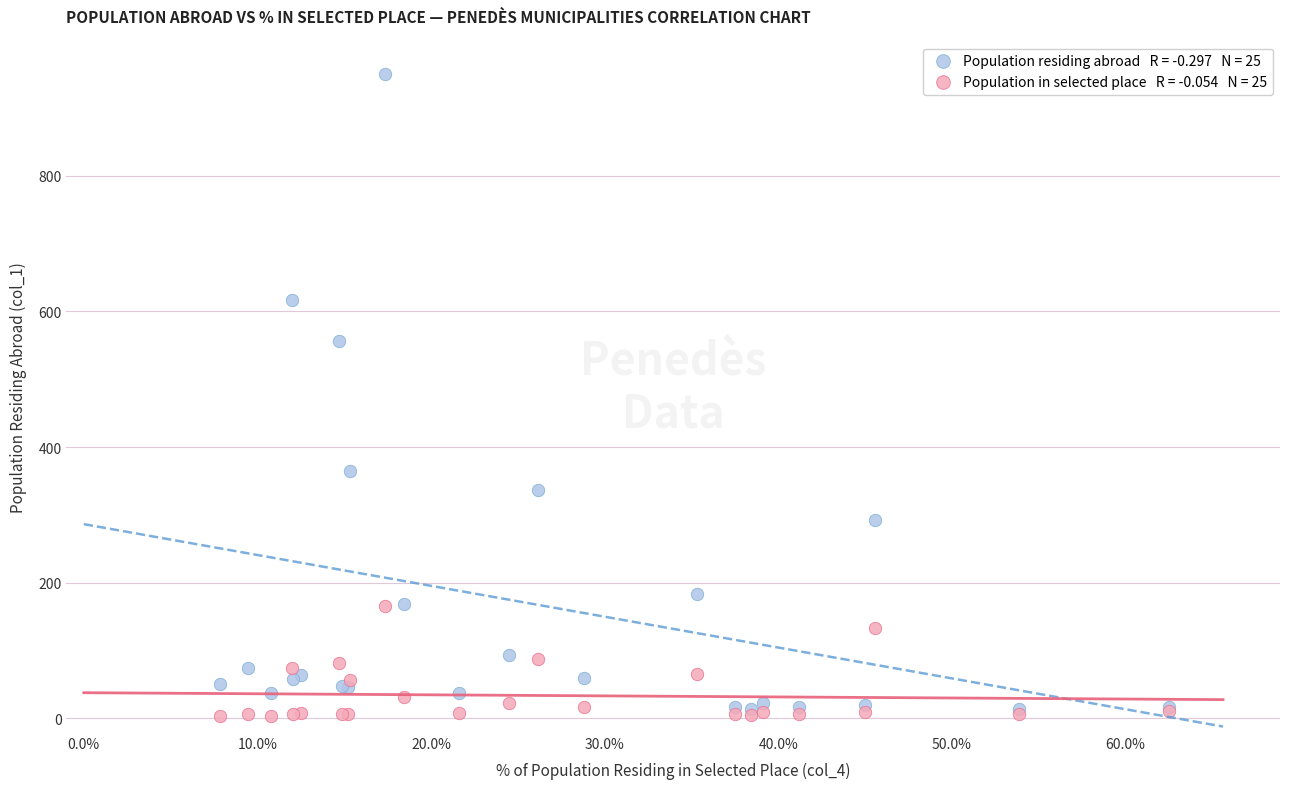

Across all series, what Y value is closest to 477?

557